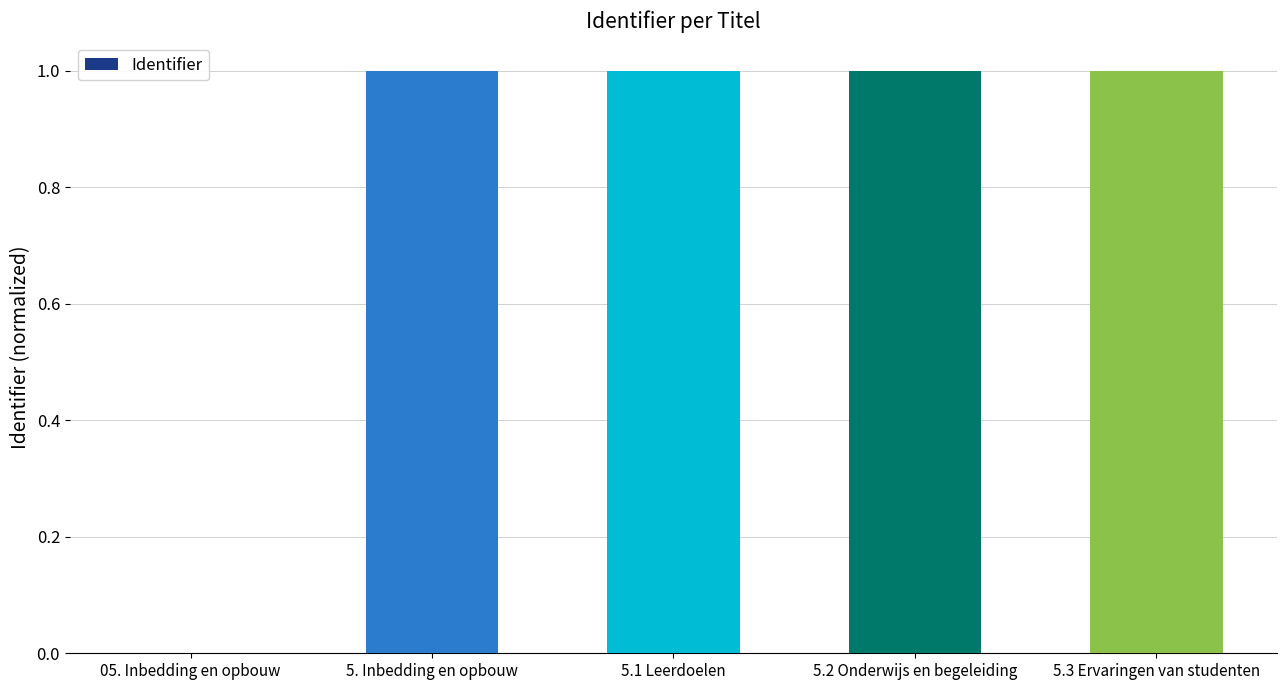

Where is the data nearest to the value 0?

05. Inbedding en opbouw